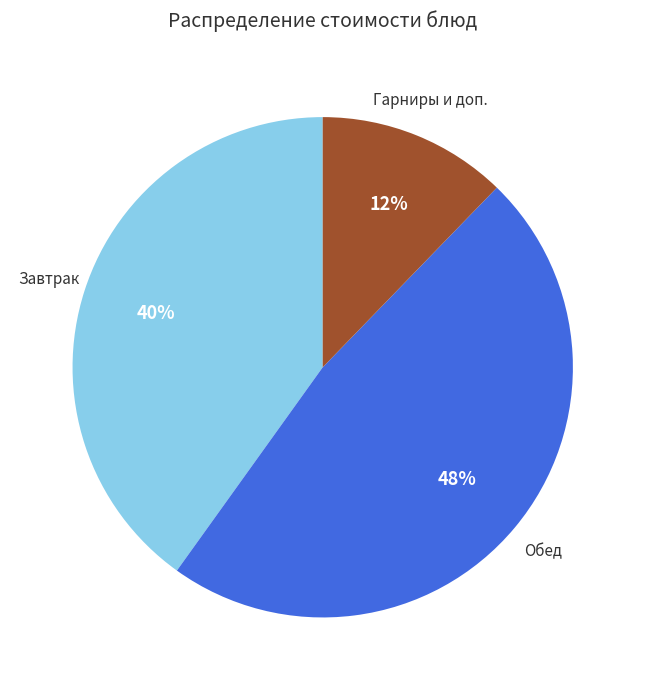

To the nearest percent, what is the average slice percentage?

33%